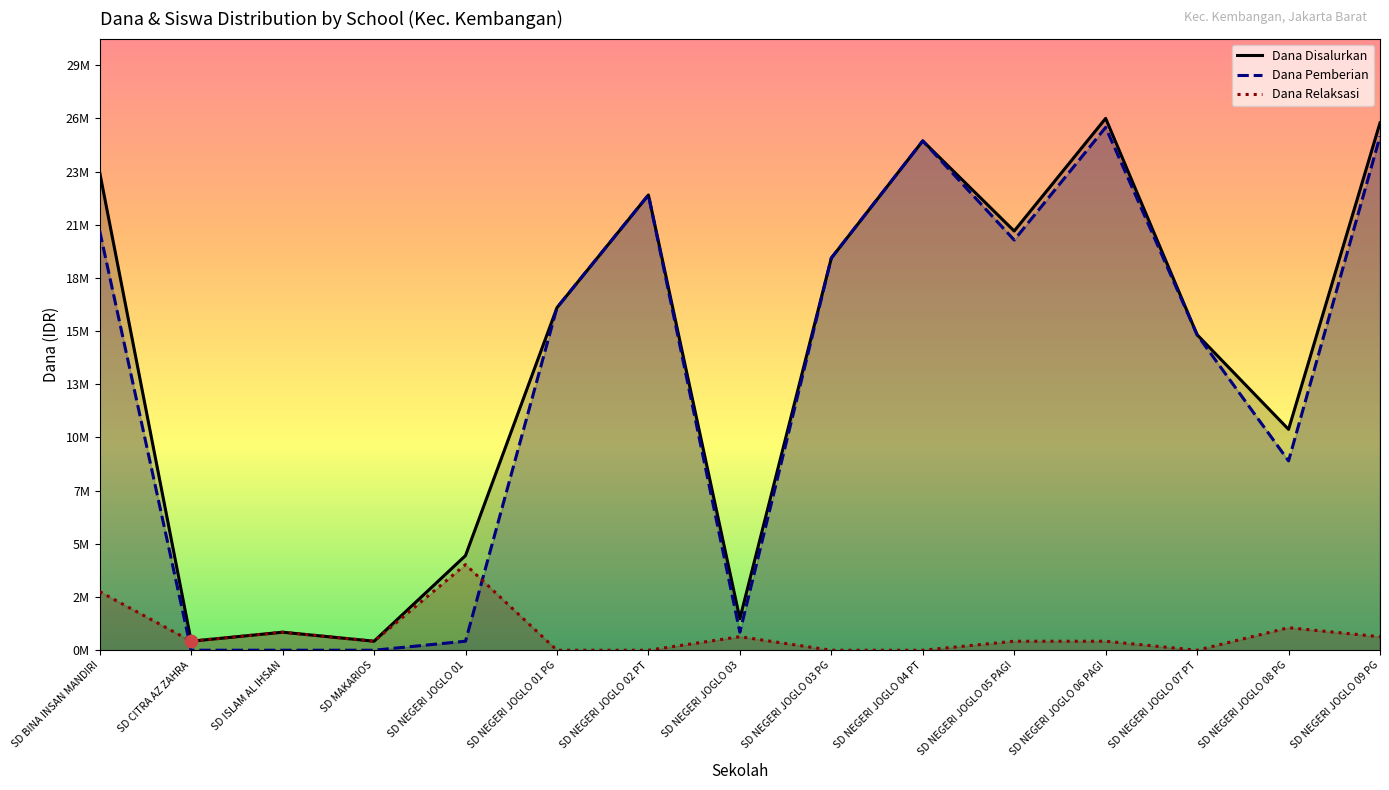

At how many categories does at least one series exceed 13946933?

9